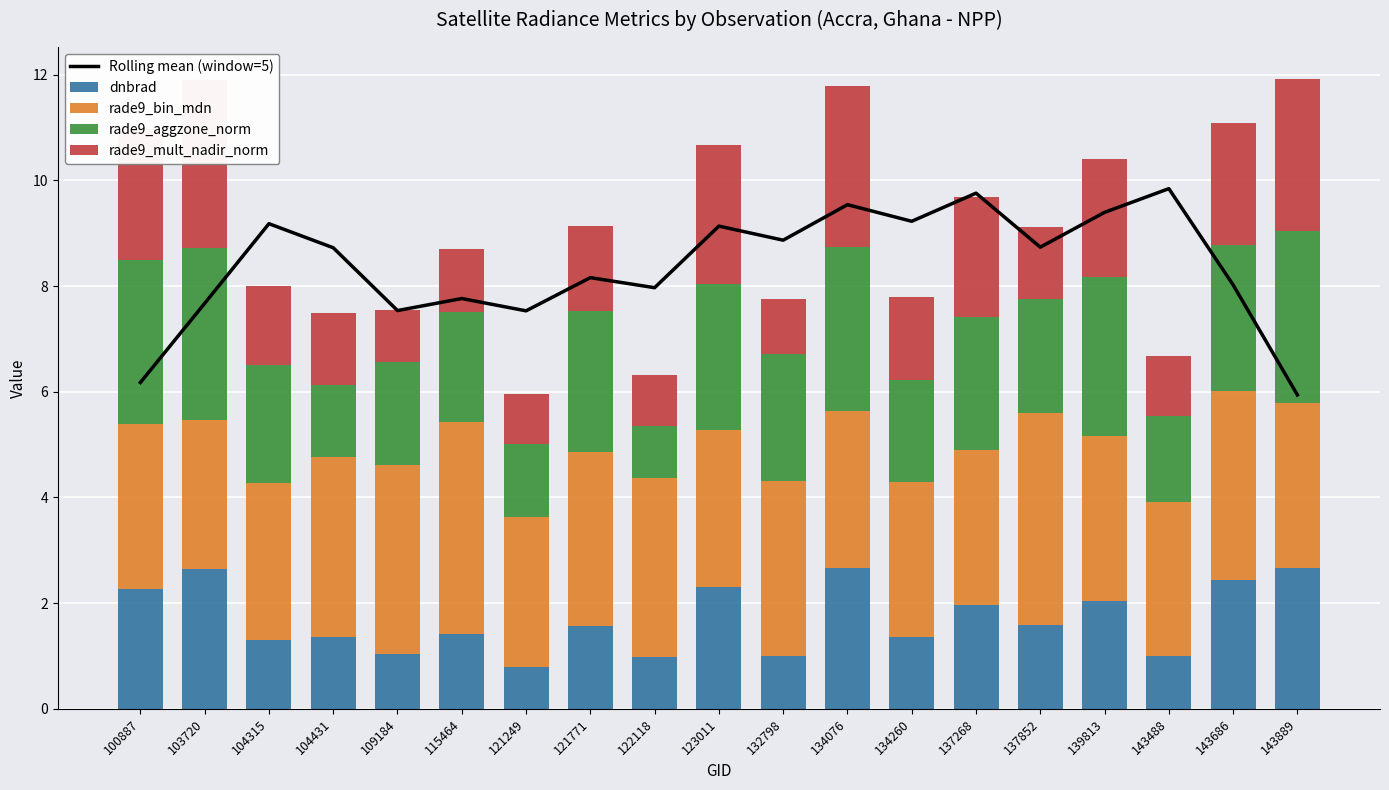

Between 143686 and 103720, which is larger?

143686